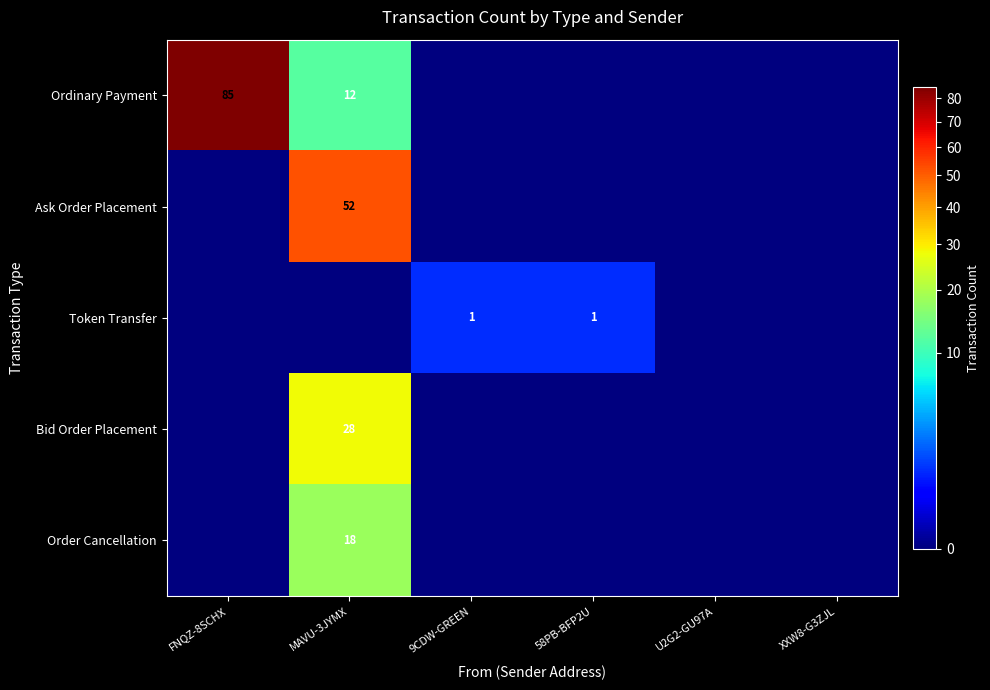

Is it true that Bid Order Placement equals 17 at MAVU-3JYMX?

False